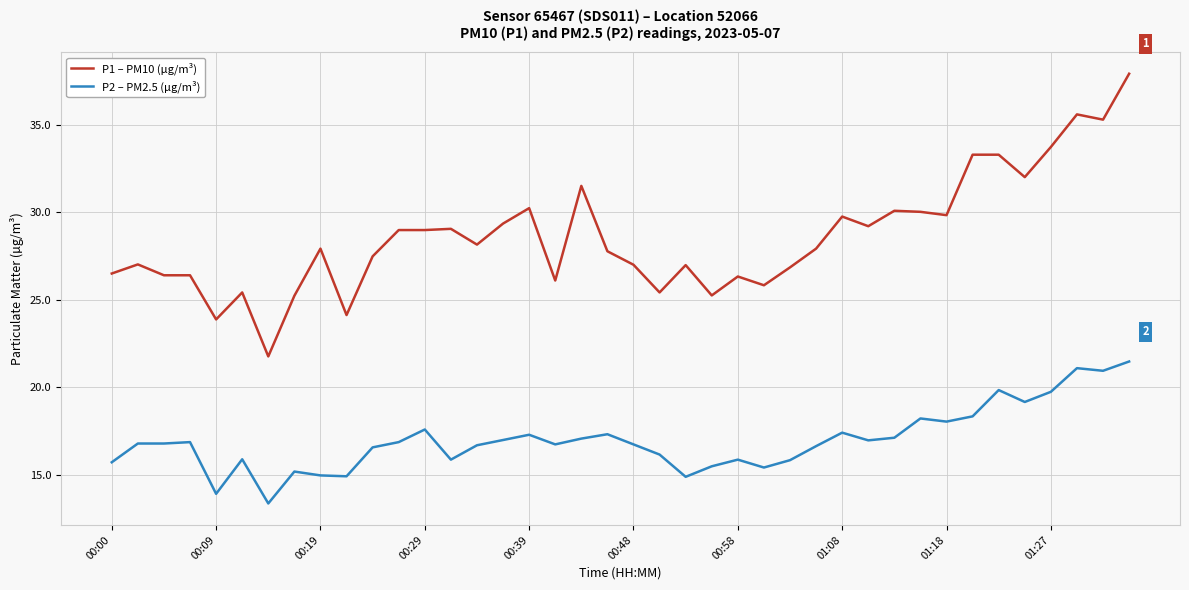

What is the smallest value displayed?

13.4